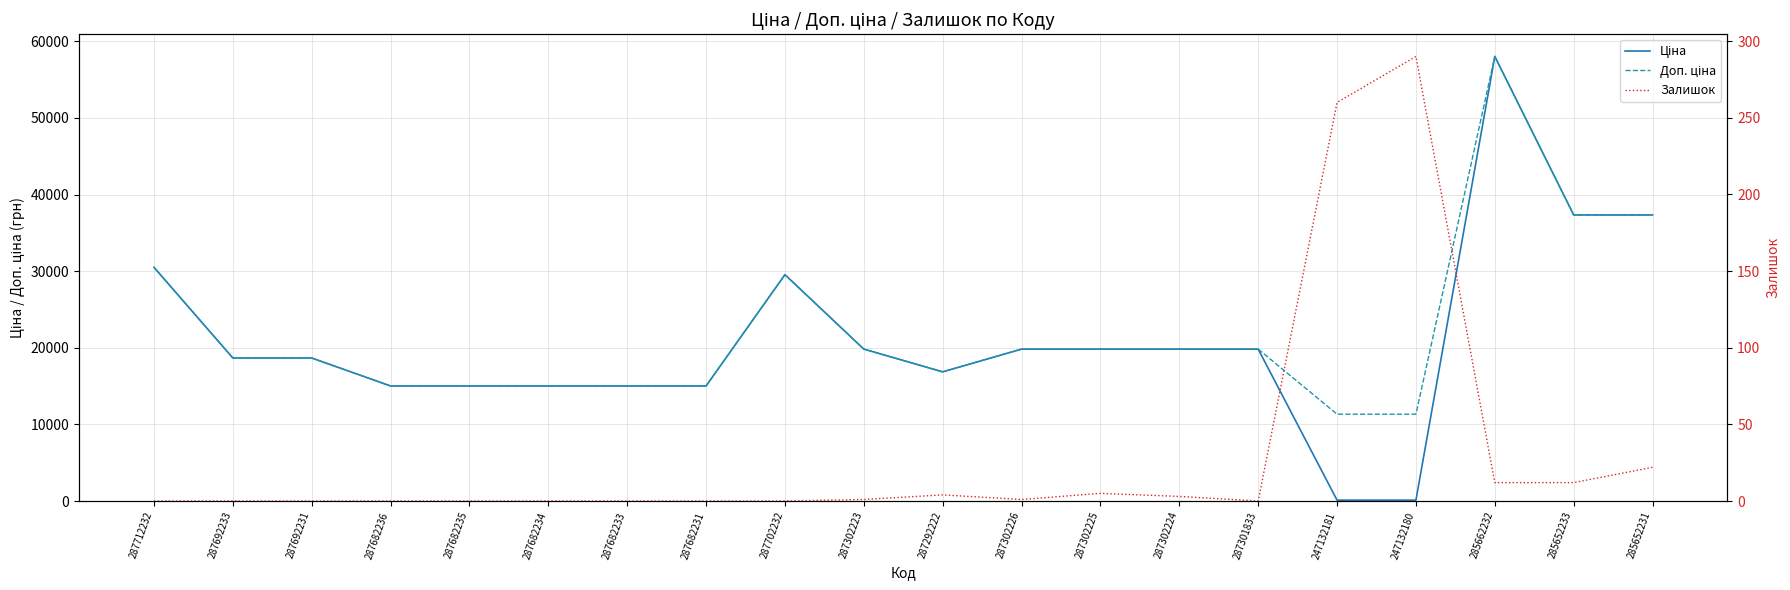

At 287682234, list the series in order from smallest to largest.

Залишок, Ціна, Доп. ціна